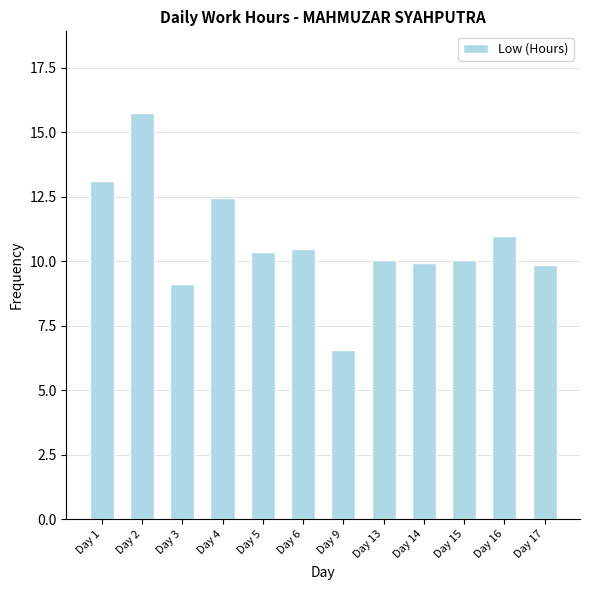

True or false: the data shows 16.3 at Day 6.

False